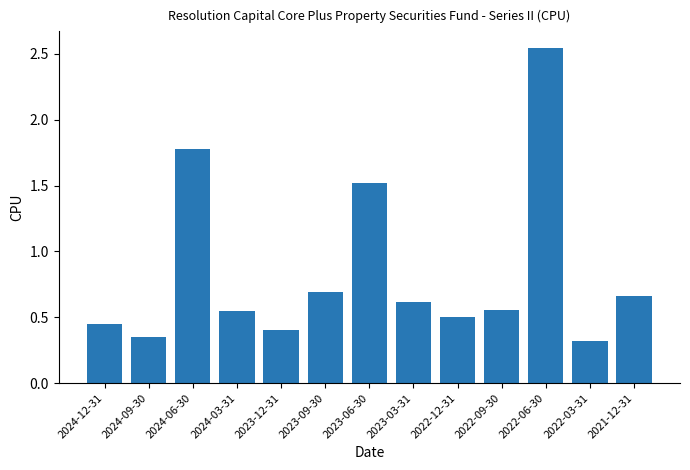

What is the label of the 11th bar from the left?

2022-06-30